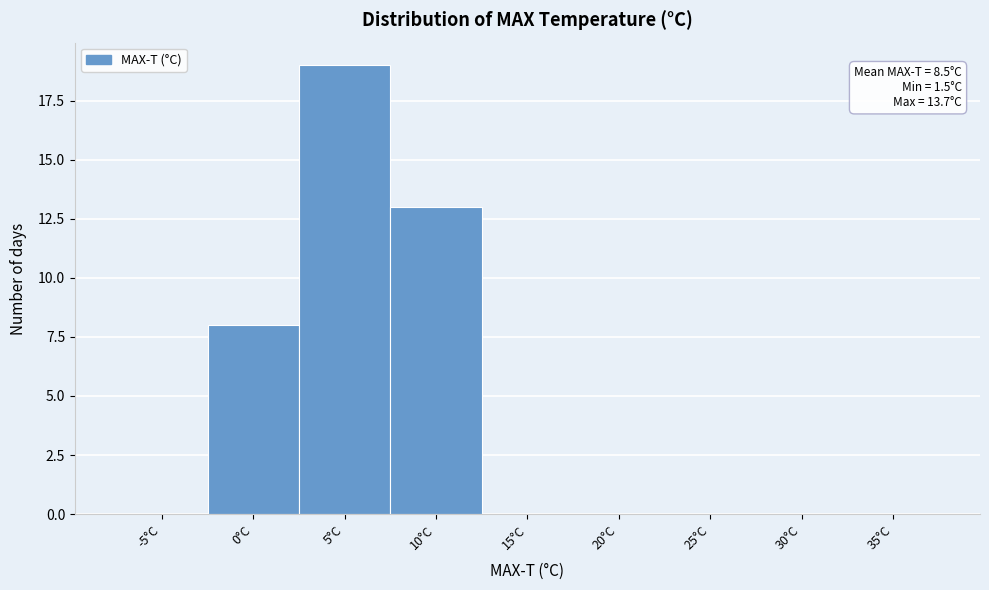

Reading left to right, extract all data points from this chart.

-5°C=0	0°C=8	5°C=19	10°C=13	15°C=0	20°C=0	25°C=0	30°C=0	35°C=0